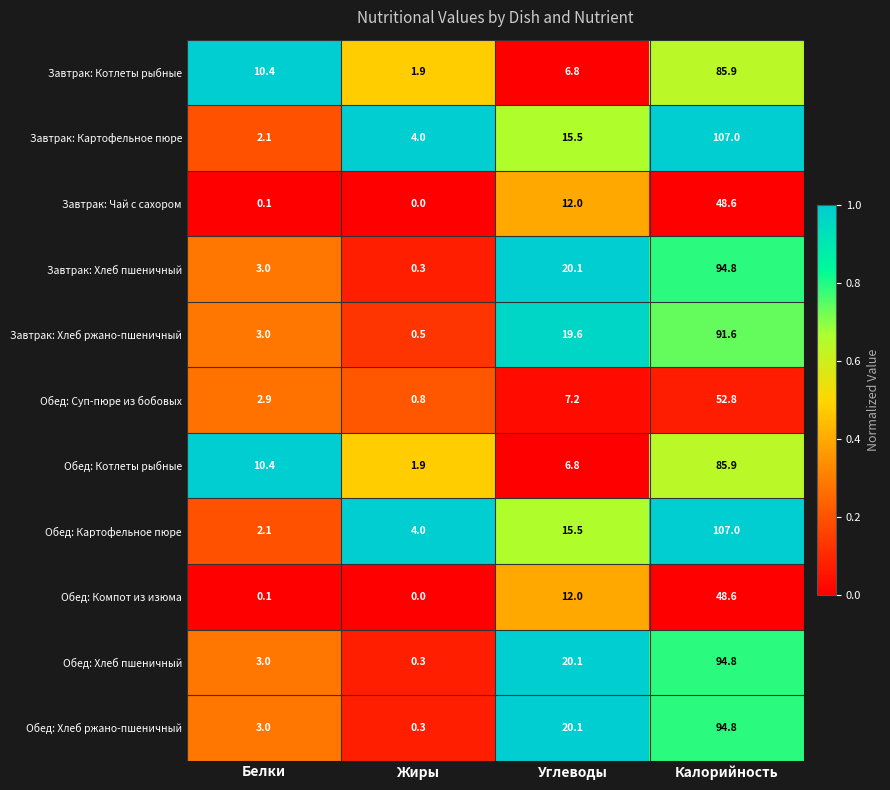

What is the difference between the highest and lowest values at Калорийность?

58.4